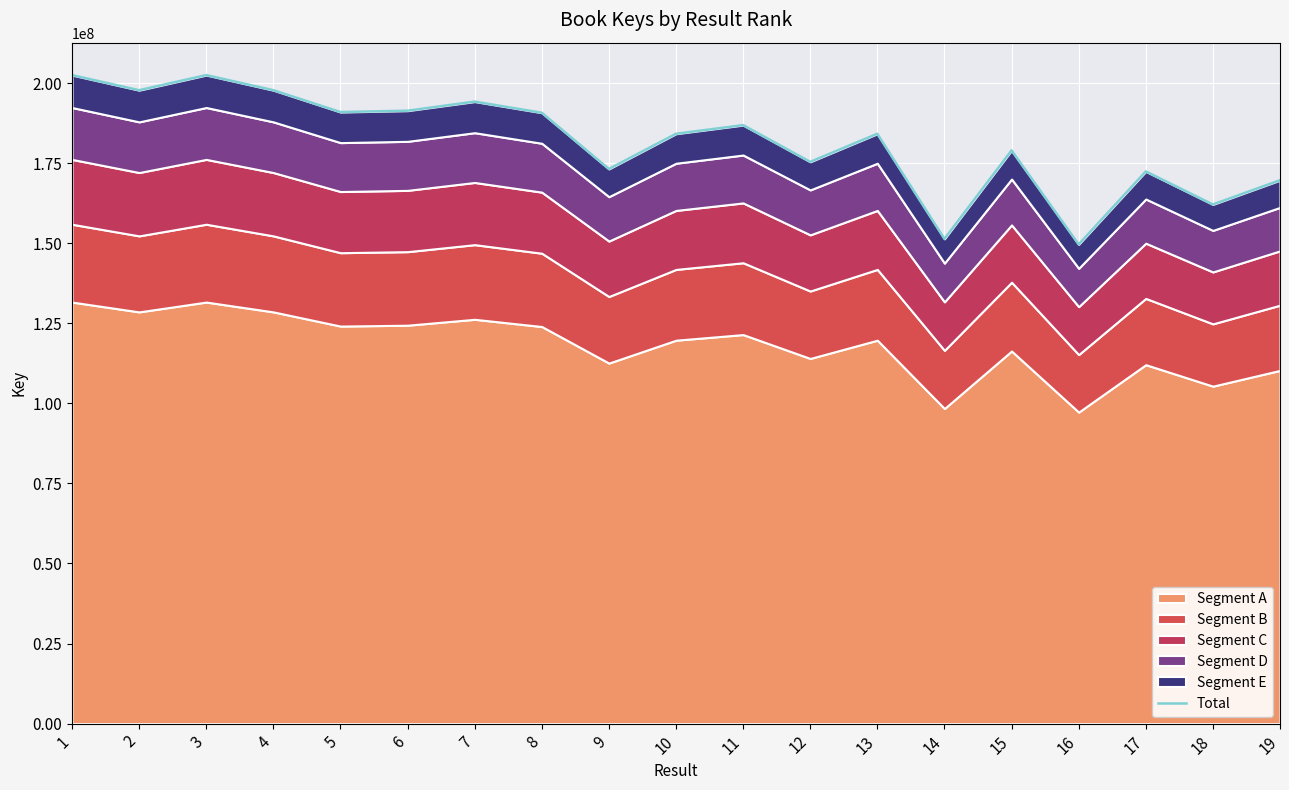

What is the ratio of the value at 3 to the value at 7?

1.0